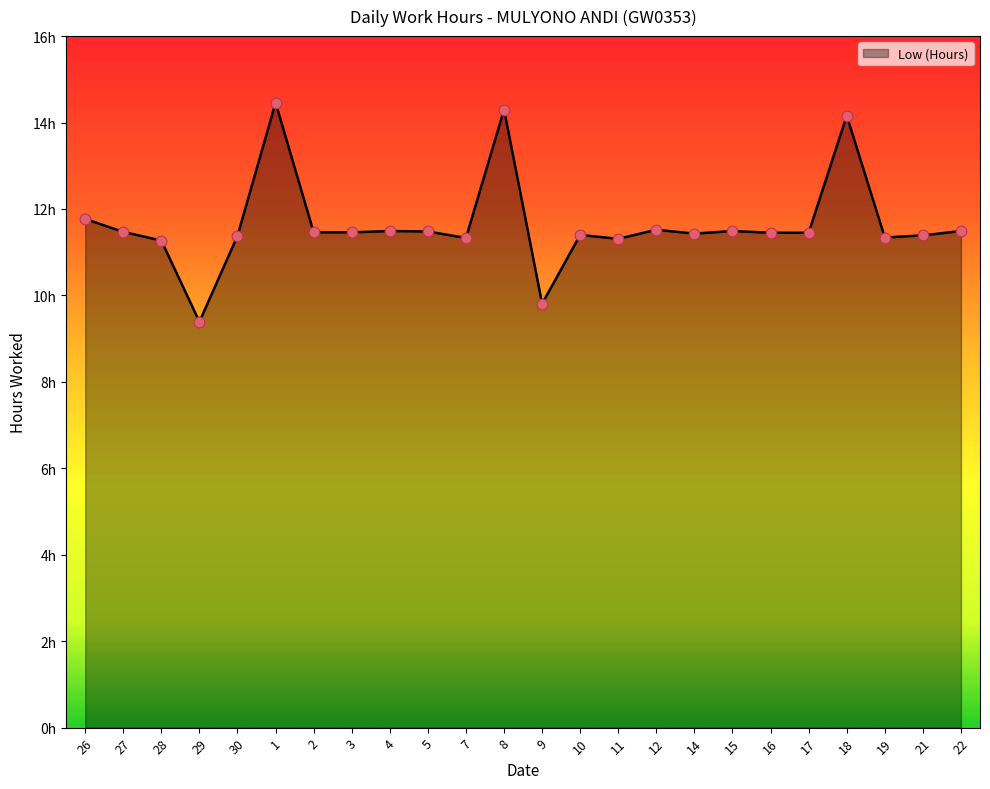

What is the change in value from 29 to 4?

+2.1